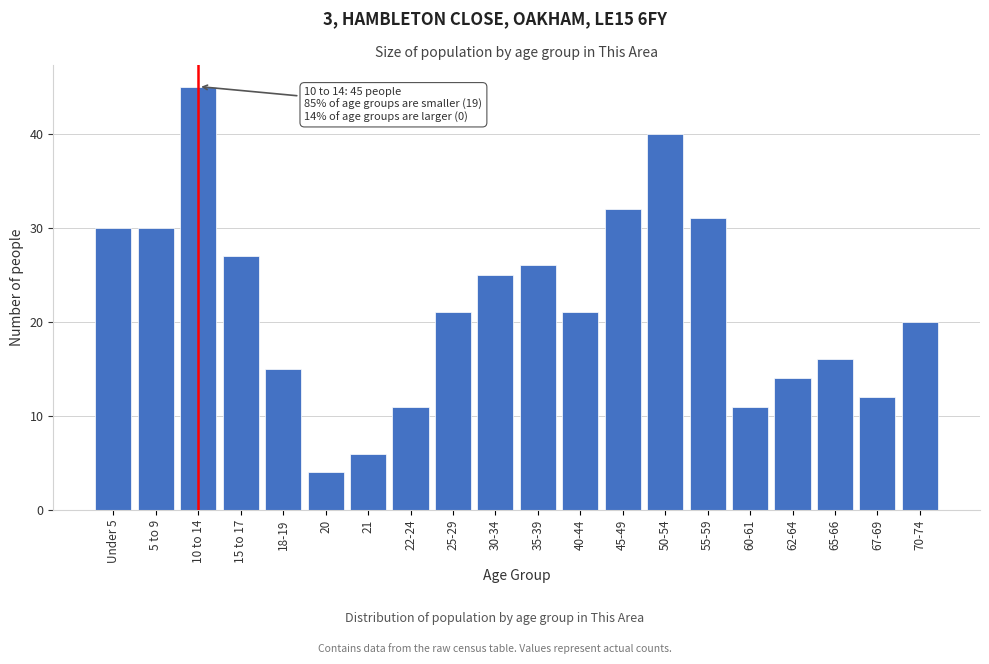

Reading left to right, list all the values displayed in this chart.

30	30	45	27	15	4	6	11	21	25	26	21	32	40	31	11	14	16	12	20